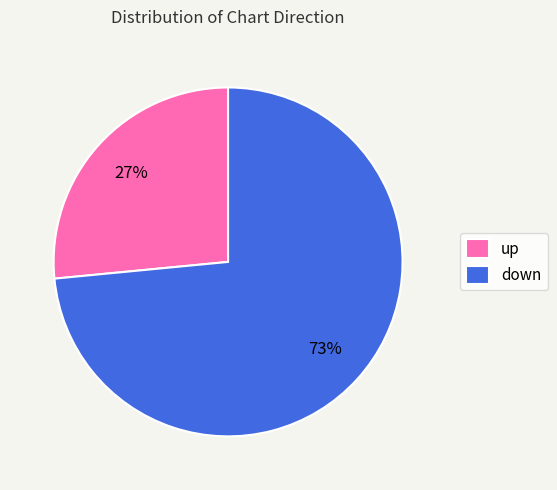

Which has a higher value, down or up?

down